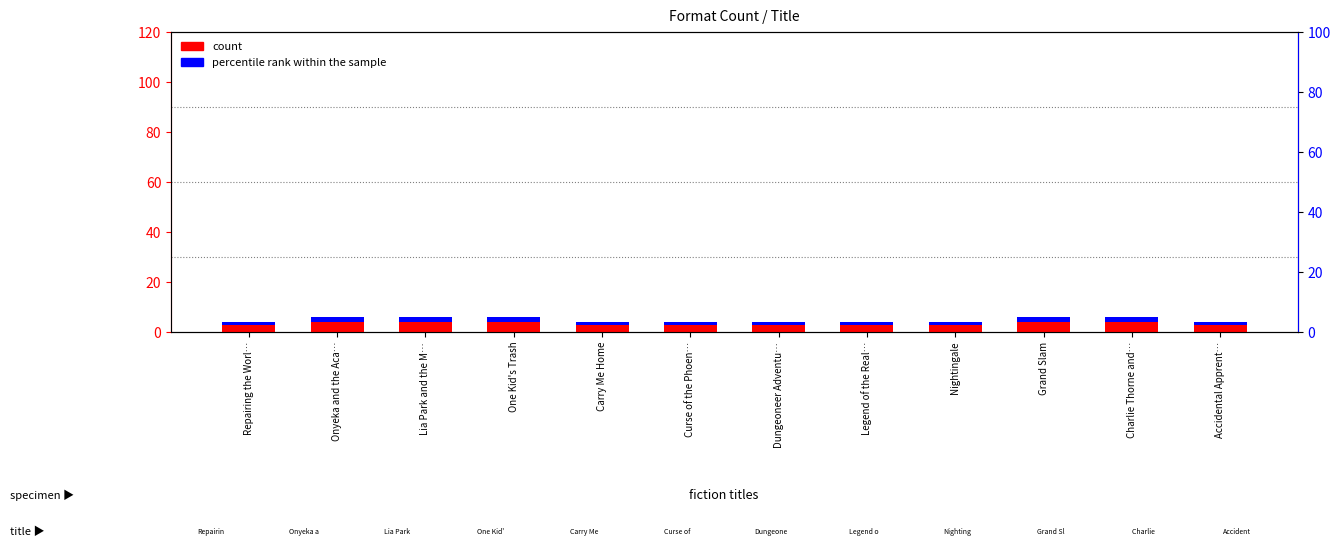

Rank the series by their maximum value, from lowest to highest.

percentile rank within the sample, count